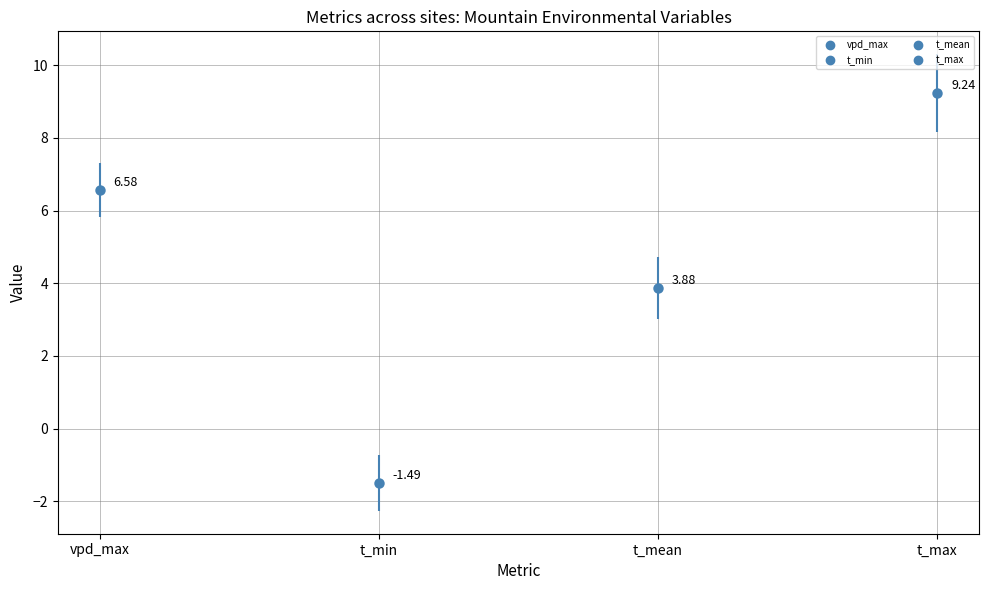

How many distinct data groups are displayed?

4